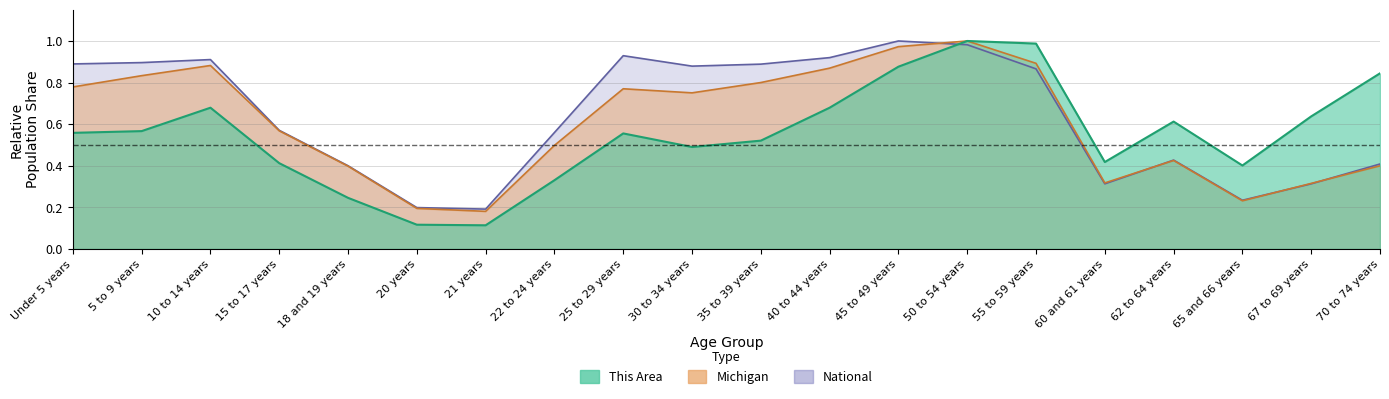

Which series ends up on top after the final intersection of michigan and national?

national